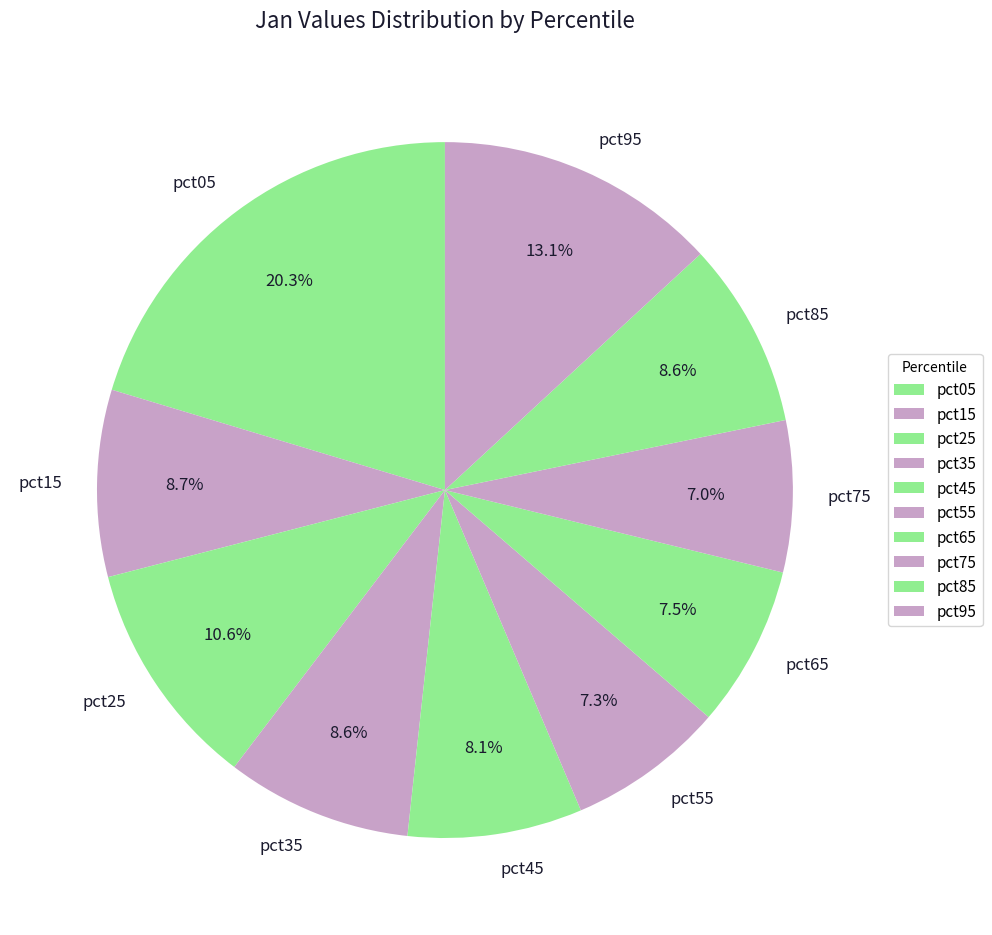

Which slice is the largest?

pct05